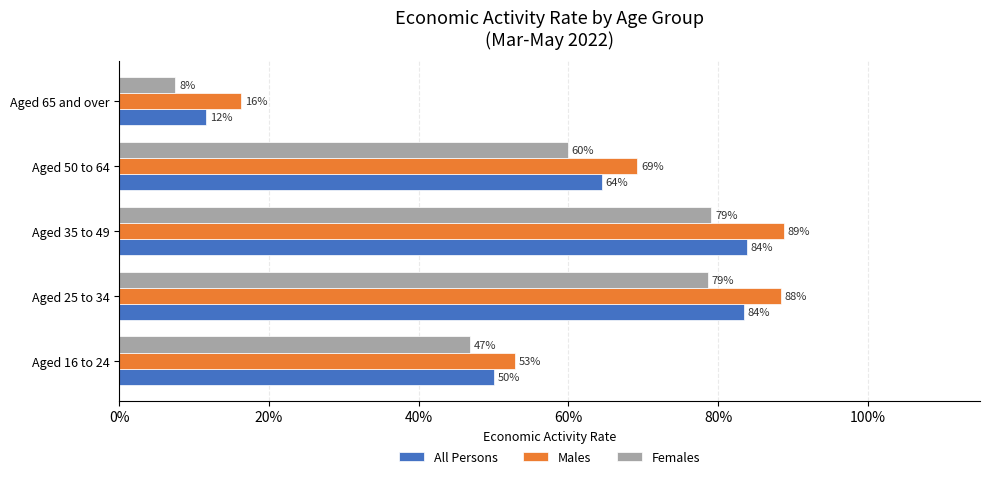

Which series has the largest total across all categories?

Males